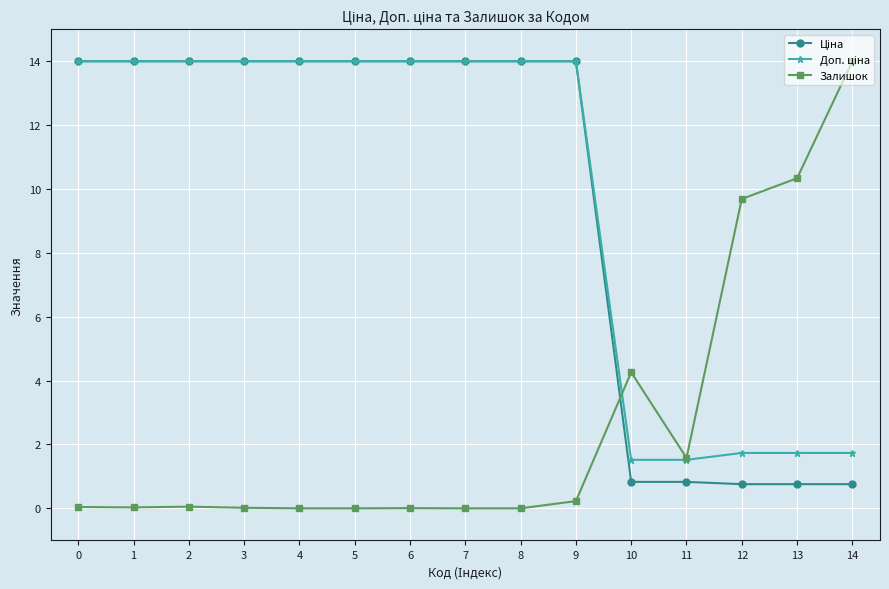

What is the difference between the highest and lowest values at 7?

14.0